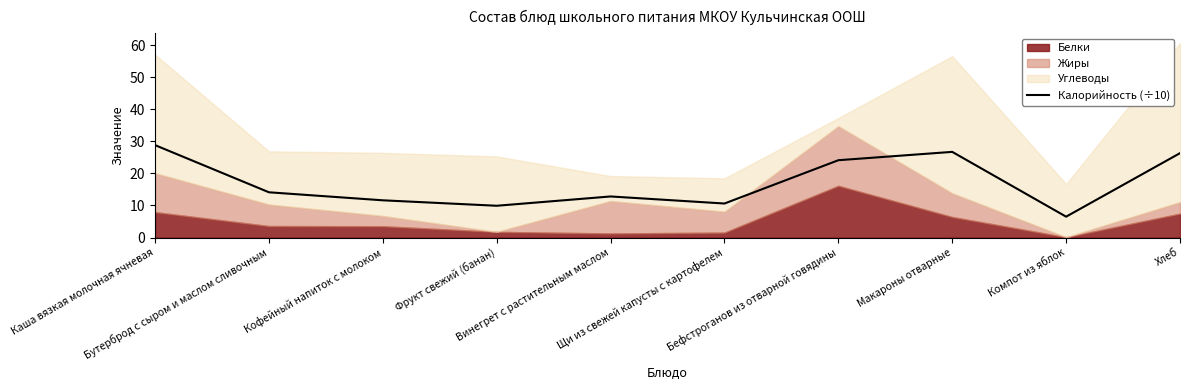

How many lines are shown in the chart?

1